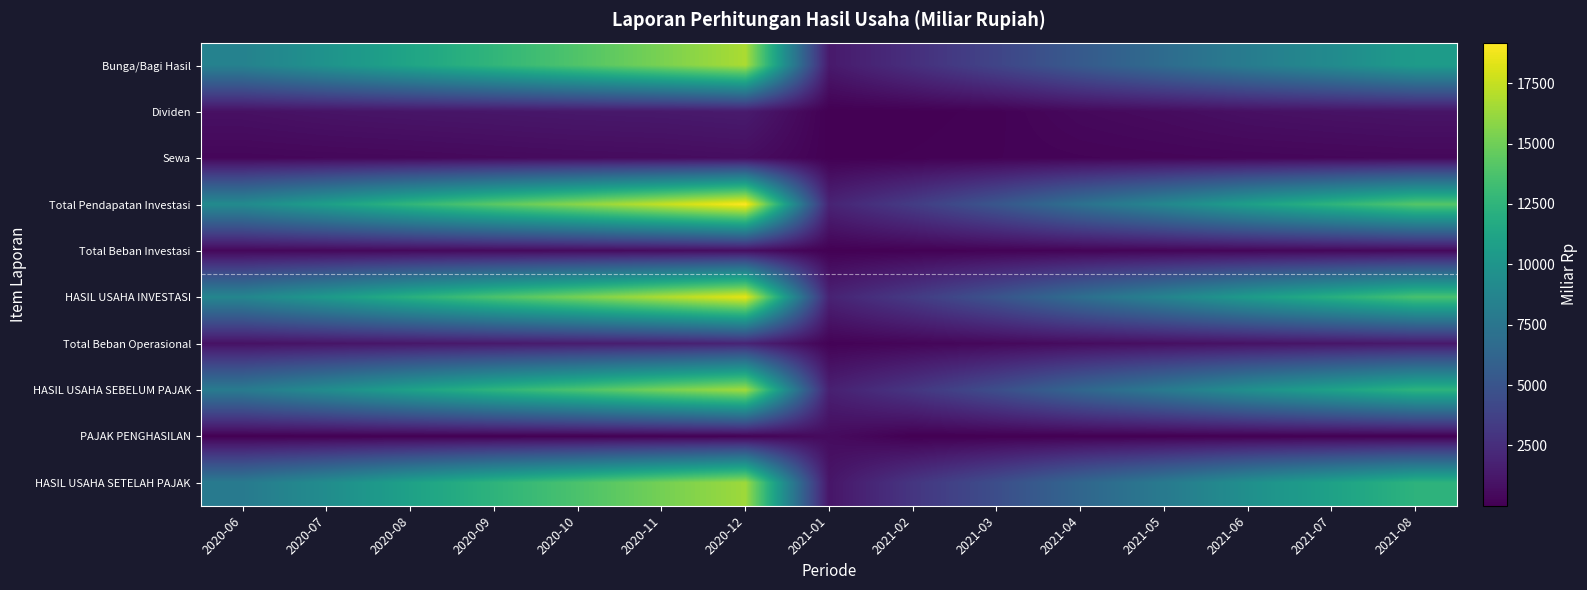

Reading left to right, extract all data points from this chart.

Bunga/Bagi Hasil: 2020-06=8471.9	2020-07=9849.3	2020-08=11232.5	2020-09=12601.2	2020-10=13927.2	2020-11=15309.1	2020-12=16758.7	2021-01=1335.2	2021-02=2586.7	2021-03=3957.3	2021-04=5427.2	2021-05=6756.7	2021-06=8054.4	2021-07=9204.9	2021-08=10505.9
Dividen: 2020-06=846.8	2020-07=1003.1	2020-08=1097.5	2020-09=1165.8	2020-10=1253.0	2020-11=1298.8	2020-12=1416.4	2021-01=6.5	2021-02=34.3	2021-03=119.7	2021-04=448.9	2021-05=612.9	2021-06=832.4	2021-07=944.9	2021-08=1027.5
Sewa: 2020-06=325.2	2020-07=378.4	2020-08=424.3	2020-09=504.9	2020-10=570.6	2020-11=615.9	2020-12=700.2	2021-01=49.3	2021-02=91.7	2021-03=151.9	2021-04=217.3	2021-05=268.4	2021-06=313.8	2021-07=355.5	2021-08=409.5
Total Pendapatan Investasi: 2020-06=9166.5	2020-07=10820.2	2020-08=12629.3	2020-09=14281.3	2020-10=15799.4	2020-11=17451.4	2020-12=19175.9	2021-01=1908.5	2021-02=3395.9	2021-03=5135.2	2021-04=7161.7	2021-05=8922.0	2021-06=10823.7	2021-07=12461.9	2021-08=14090.6
Total Beban Investasi: 2020-06=372.3	2020-07=418.9	2020-08=472.5	2020-09=515.8	2020-10=573.3	2020-11=624.0	2020-12=736.2	2021-01=51.2	2021-02=103.6	2021-03=160.6	2021-04=217.5	2021-05=270.0	2021-06=326.6	2021-07=384.9	2021-08=445.7
HASIL USAHA INVESTASI: 2020-06=8794.2	2020-07=10401.3	2020-08=12156.8	2020-09=13765.5	2020-10=15226.2	2020-11=16827.5	2020-12=18439.6	2021-01=1857.4	2021-02=3292.3	2021-03=4974.6	2021-04=6944.2	2021-05=8652.0	2021-06=10497.1	2021-07=12077.1	2021-08=13644.9
Total Beban Operasional: 2020-06=895.7	2020-07=1056.3	2020-08=1196.1	2020-09=1333.3	2020-10=1485.6	2020-11=1636.6	2020-12=1927.2	2021-01=146.5	2021-02=290.2	2021-03=444.4	2021-04=628.8	2021-05=792.7	2021-06=950.8	2021-07=1120.6	2021-08=1286.0
HASIL USAHA SEBELUM PAJAK: 2020-06=7921.6	2020-07=9371.4	2020-08=10988.0	2020-09=12469.8	2020-10=13775.9	2020-11=15220.6	2020-12=16506.9	2021-01=1715.5	2021-02=3011.5	2021-03=4556.3	2021-04=6347.1	2021-05=7891.1	2021-06=9599.0	2021-07=11009.2	2021-08=12420.1
PAJAK PENGHASILAN: 2020-06=17.0	2020-07=19.9	2020-08=22.7	2020-09=27.5	2020-10=31.4	2020-11=68.4	2020-12=108.5	2021-01=591.5	2021-02=7.0	2021-03=11.5	2021-04=13.3	2021-05=13.9	2021-06=16.8	2021-07=17.5	2021-08=22.0
HASIL USAHA SETELAH PAJAK: 2020-06=7904.5	2020-07=9351.5	2020-08=10965.3	2020-09=12442.4	2020-10=13744.6	2020-11=15152.2	2020-12=16398.4	2021-01=1124.0	2021-02=3004.6	2021-03=4544.7	2021-04=6333.8	2021-05=7877.2	2021-06=9582.2	2021-07=10991.7	2021-08=12398.1